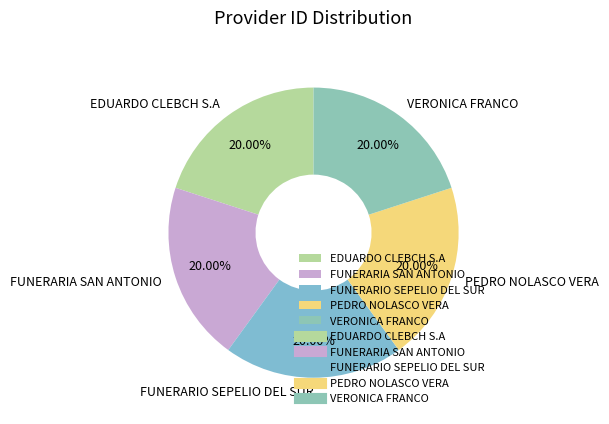

What percentage is the FUNERARIO SEPELIO DEL SUR slice, to the nearest percent?

20%